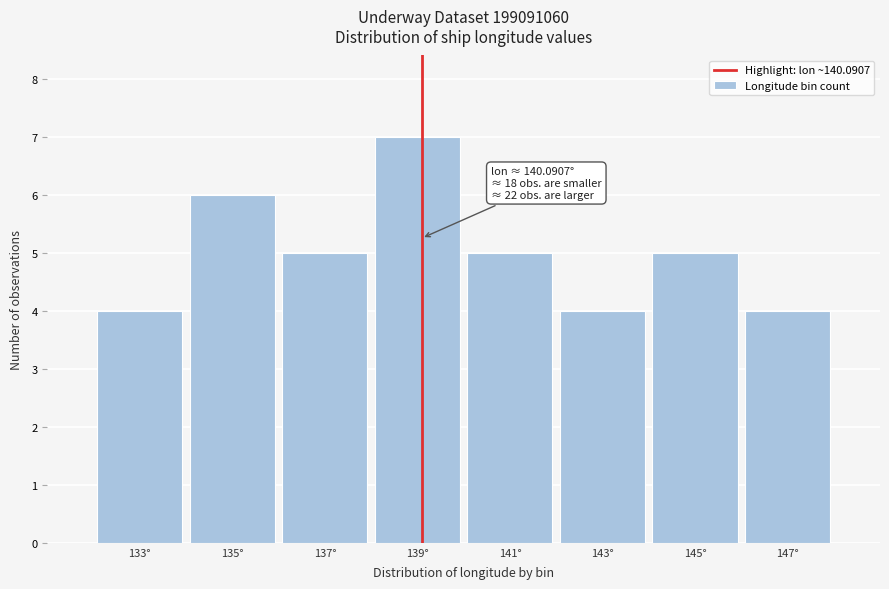

Reading left to right, extract all data points from this chart.

4	6	5	7	5	4	5	4